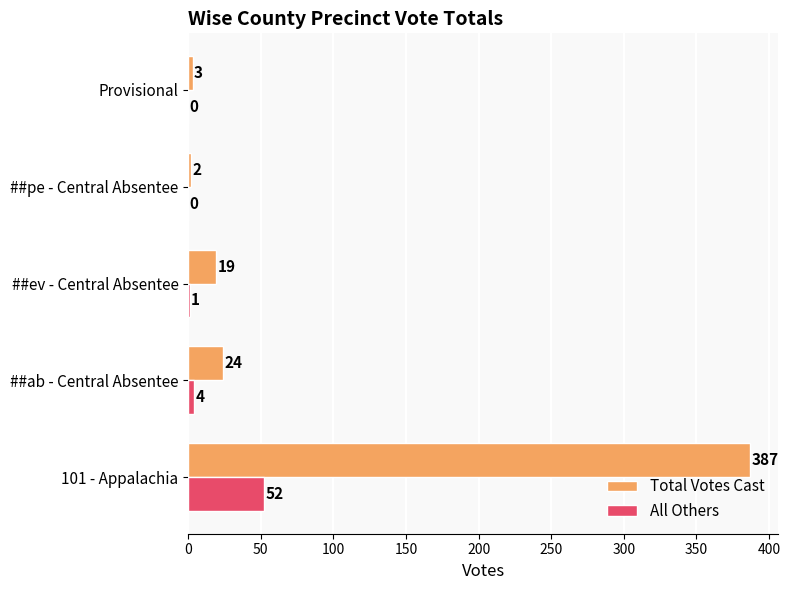

How many values in All Others are above zero?

3